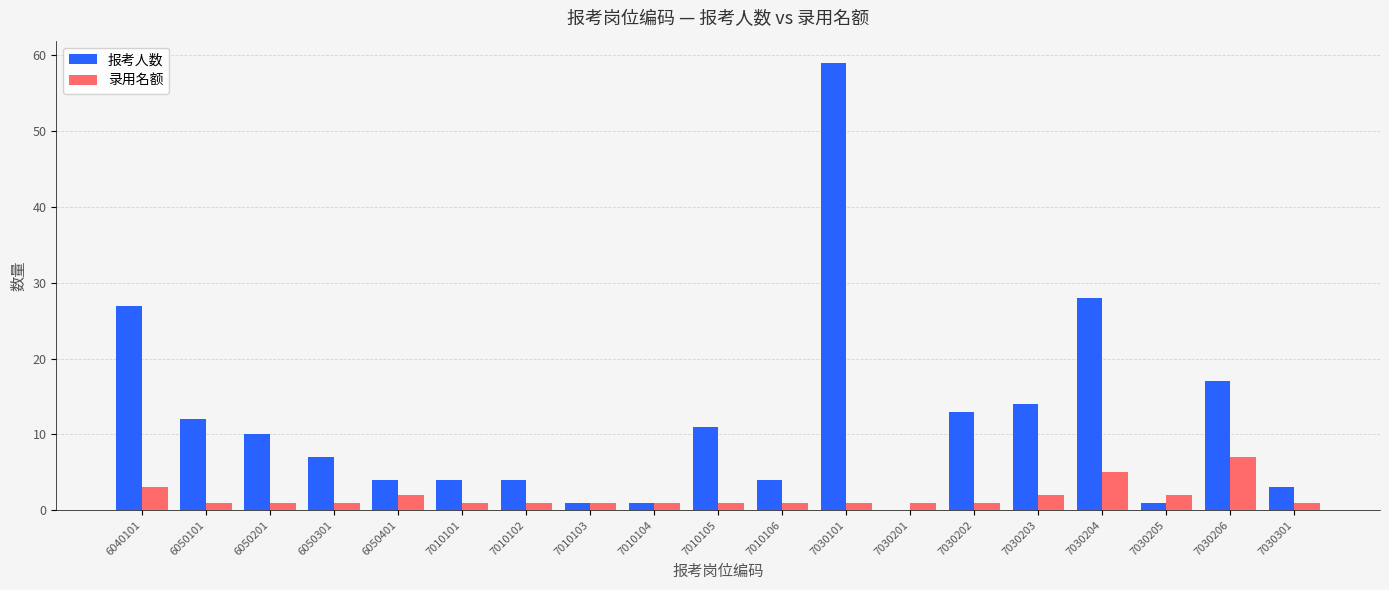

Is the value of 录用名额 at 6050401 greater than the value of 报考人数 at 7010104?

Yes